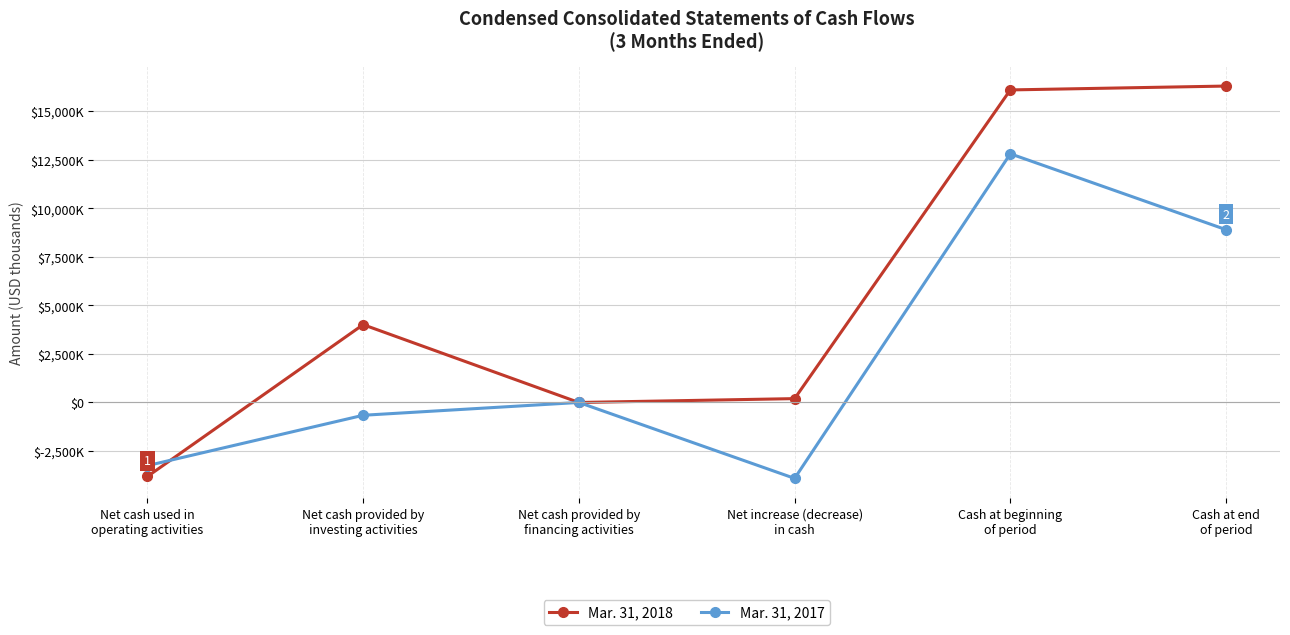

True or false: Mar. 31, 2018 has a value of -5546 at Net cash used in
operating activities.

False